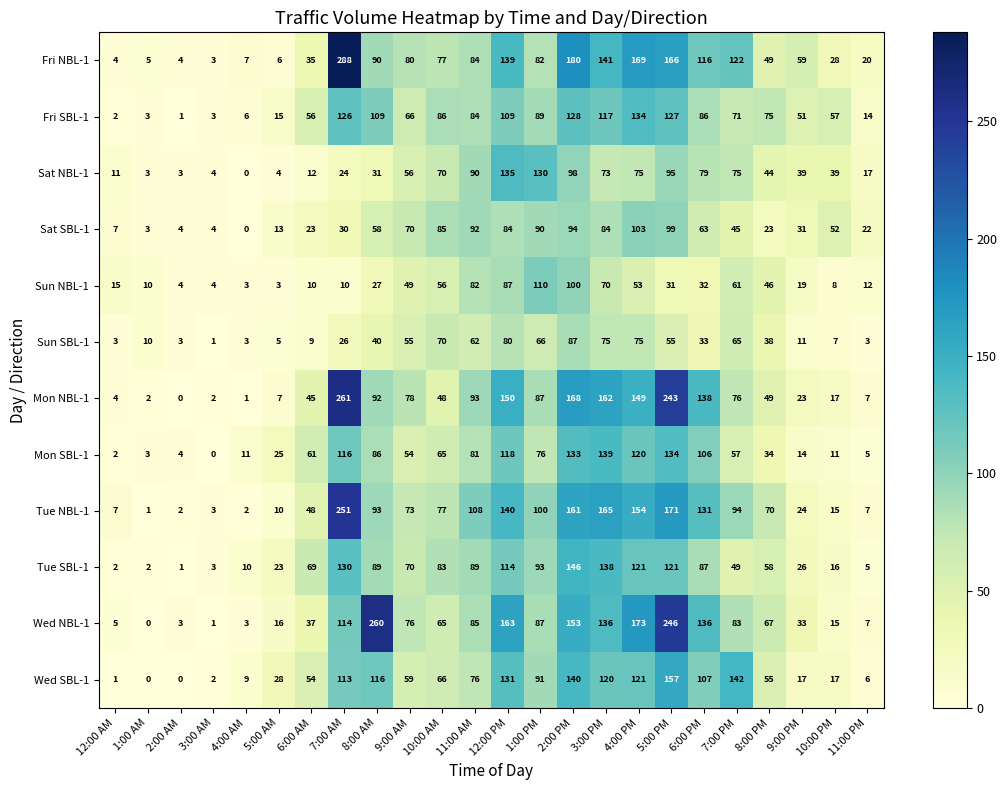

What is the difference between the second highest and second lowest values in the Fri NBL-1 series?

176